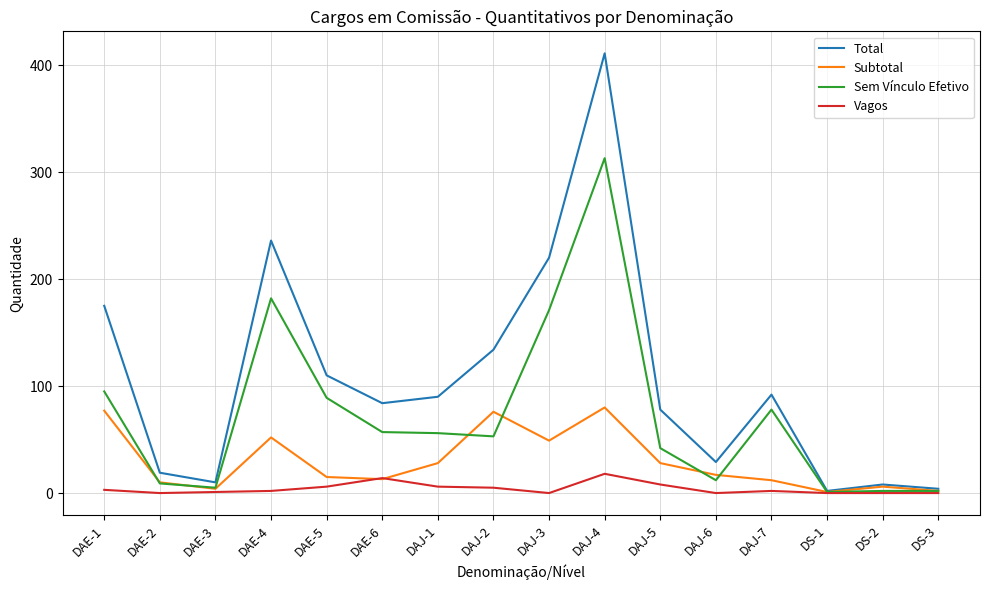

What is the sum of the Total values at DAJ-1 and DAJ-2?

224